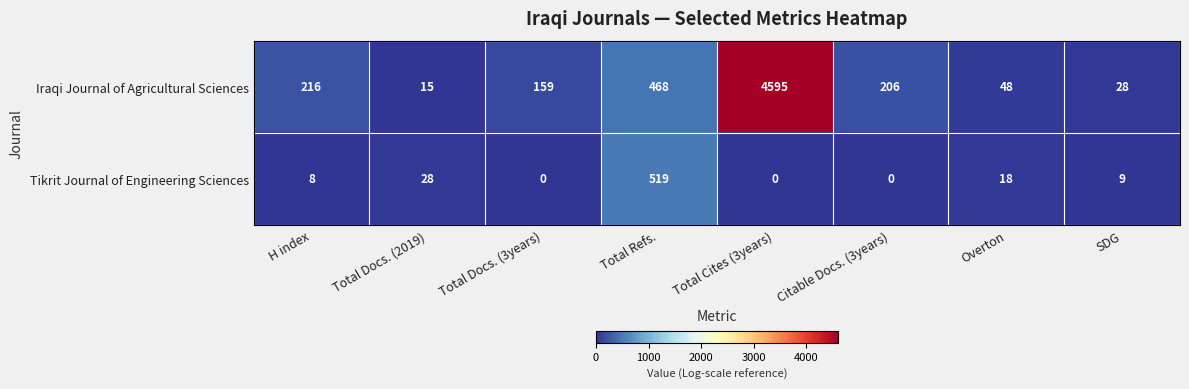

The value of Iraqi Journal of Agricultural Sciences at Total Docs. (3years) is 159. True or false?

True